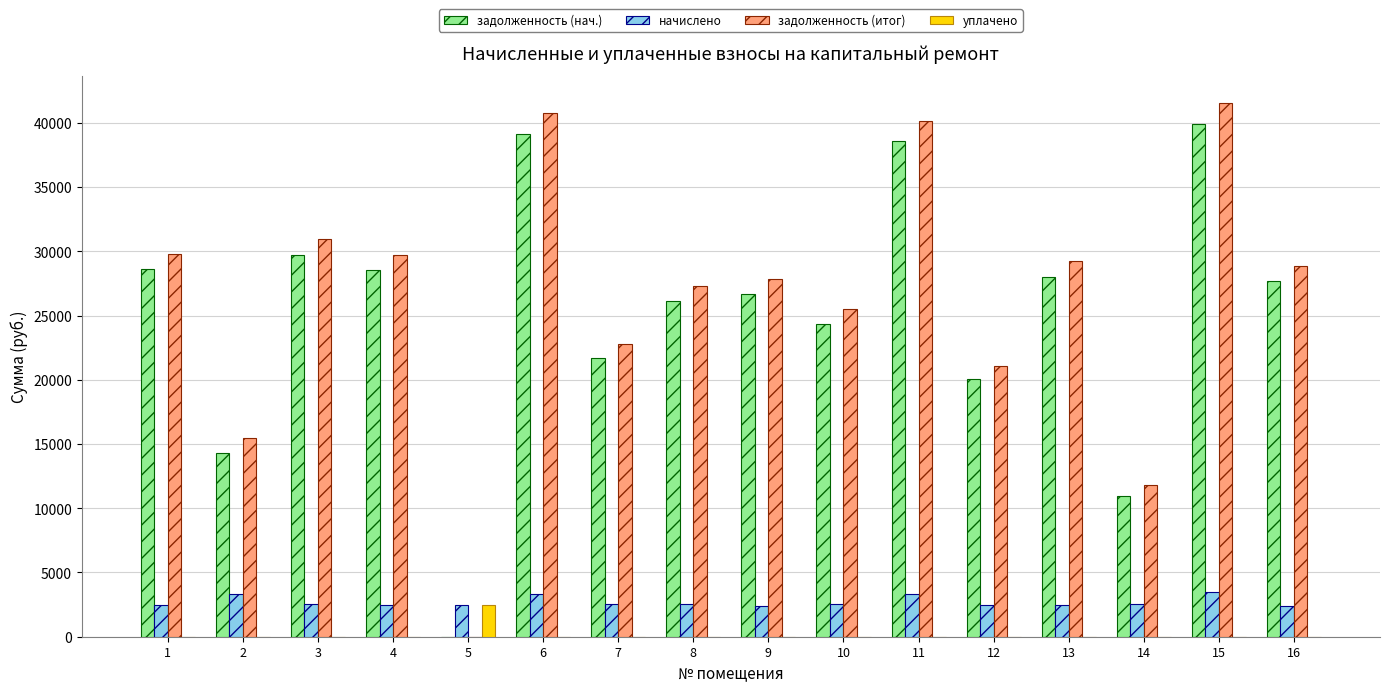

What are all the series names shown in the legend?

задолженность (нач.), начислено, задолженность (итог), уплачено